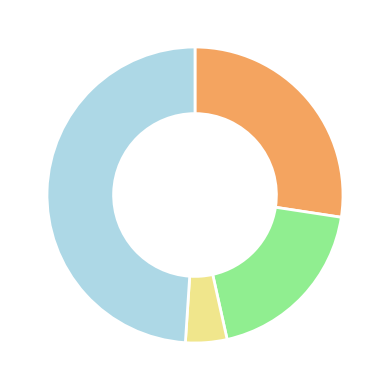

Does any single category account for the majority?

No